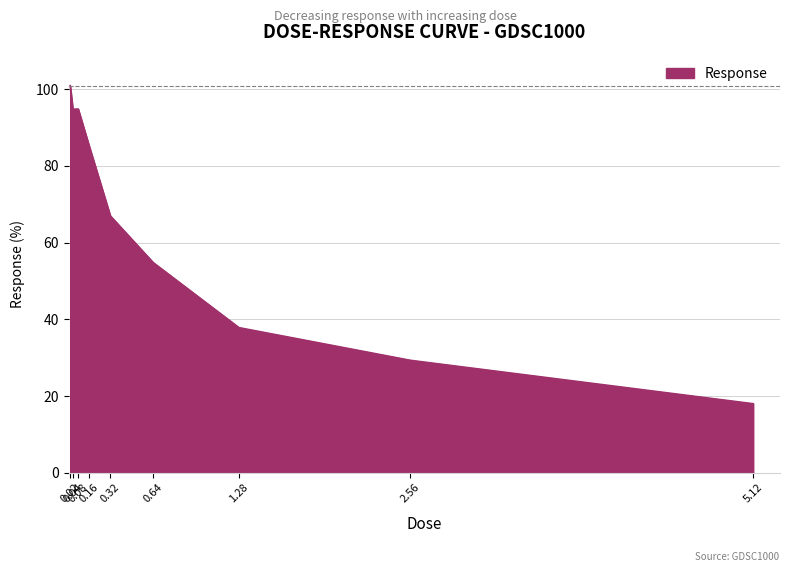

Approximately how many times larger is the value at 0.32 compared to 1.28?

1.8